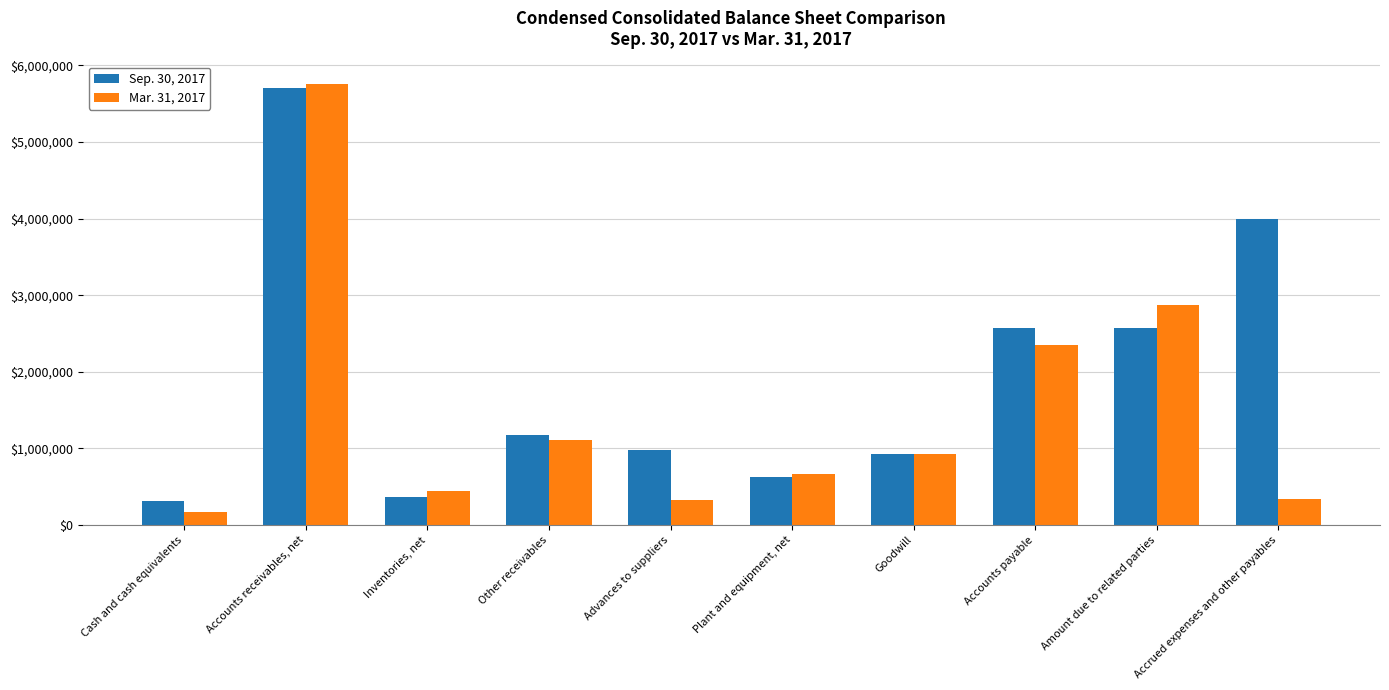

What are all the series names shown in the legend?

Sep. 30, 2017, Mar. 31, 2017